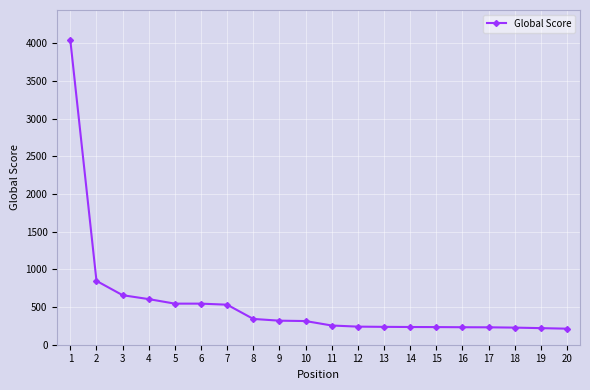

The value at 17 is 231. True or false?

True